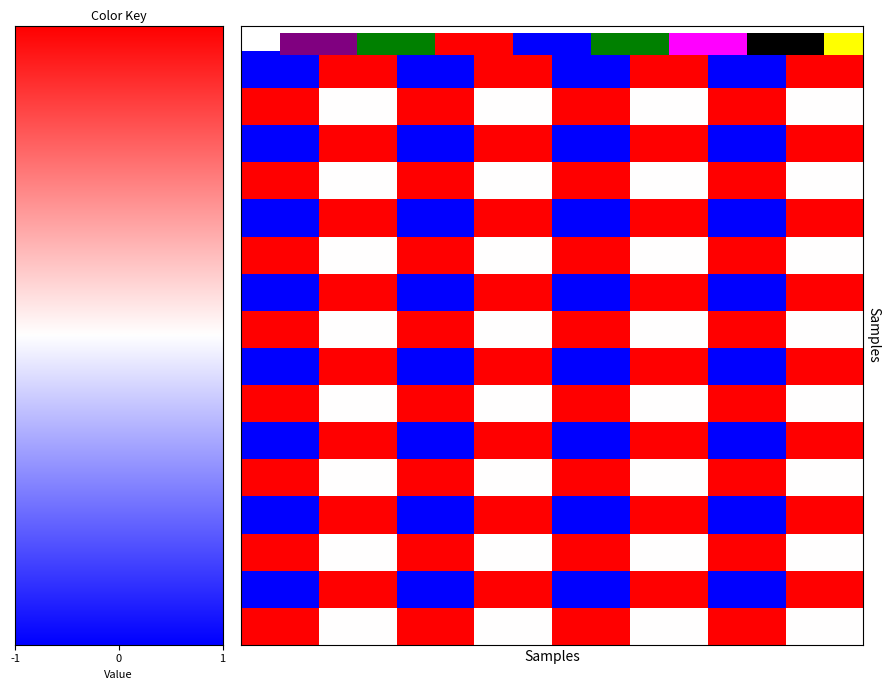

At how many categories does at least one series exceed 0?

8